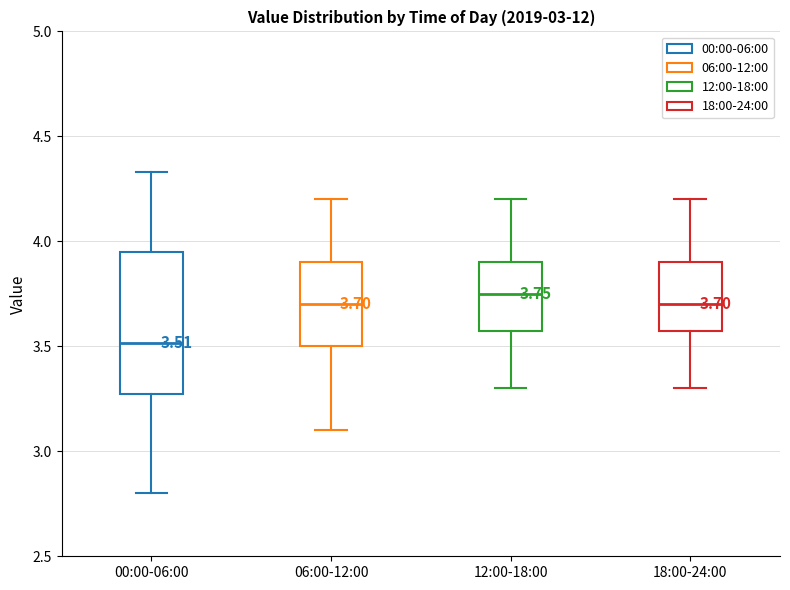

Which box has the lowest median line?

00:00-06:00